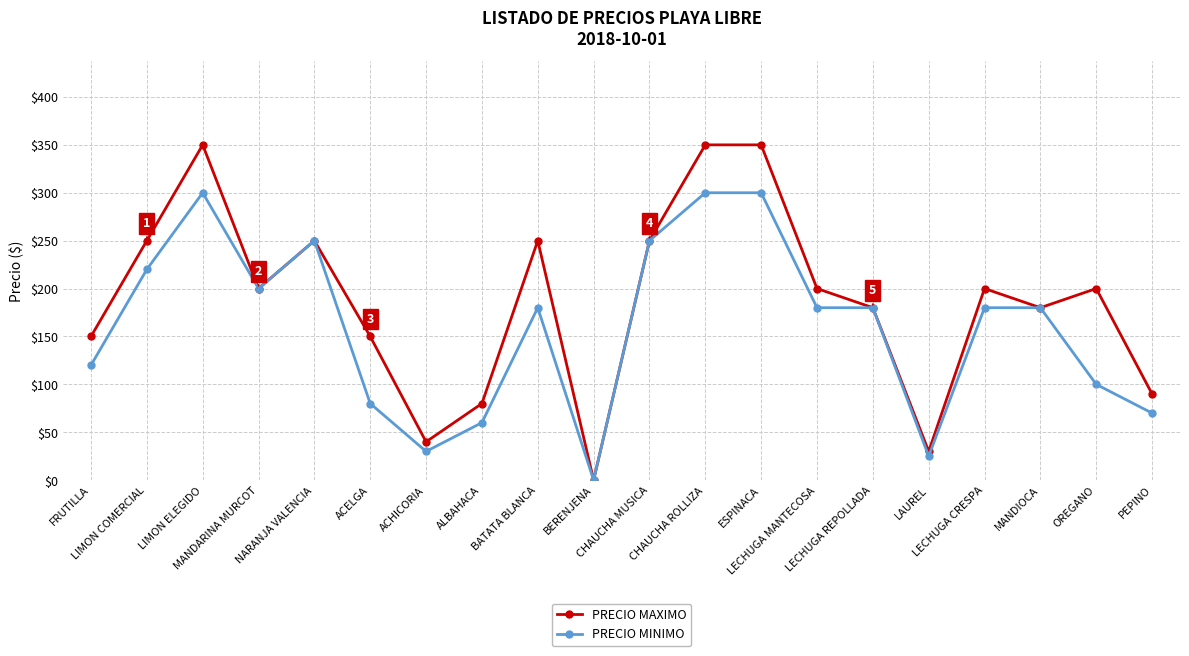

Rank the series by their maximum value, from highest to lowest.

PRECIO MAXIMO, PRECIO MINIMO